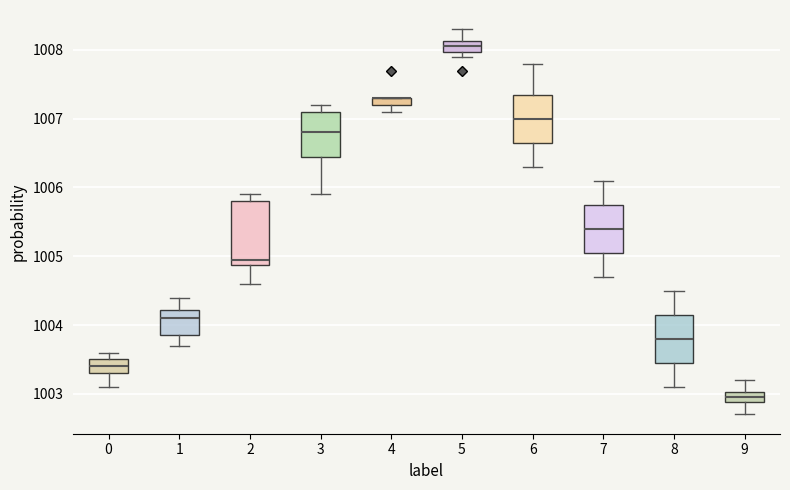

Where does the upper whisker of the box at x = 7 end on the y-axis? The values are not printed on the chart, so give them approximately, as read against the axis.

1006.1